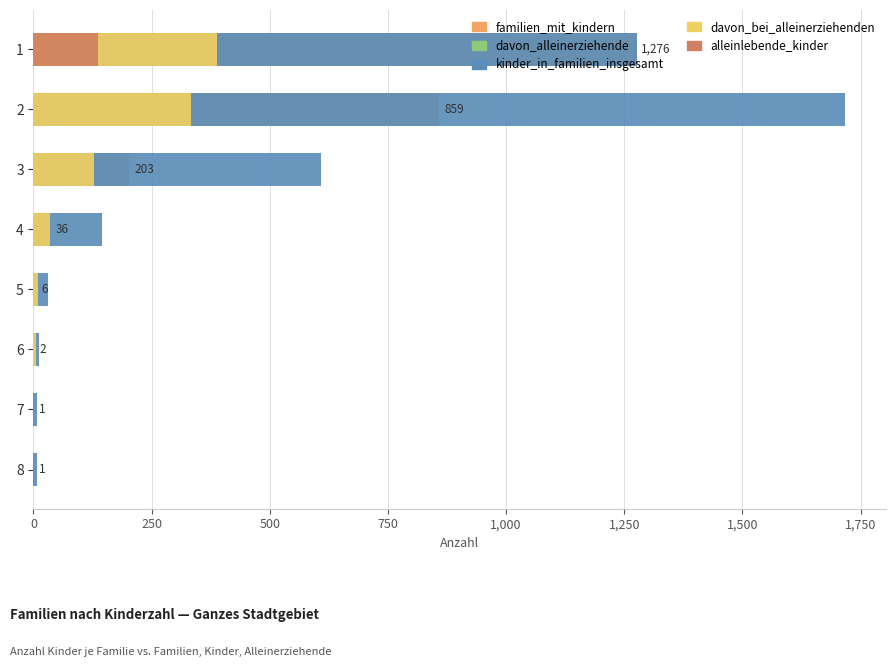

What are all the series names shown in the legend?

familien_mit_kindern, davon_alleinerziehende, kinder_in_familien_insgesamt, davon_bei_alleinerziehenden, alleinlebende_kinder